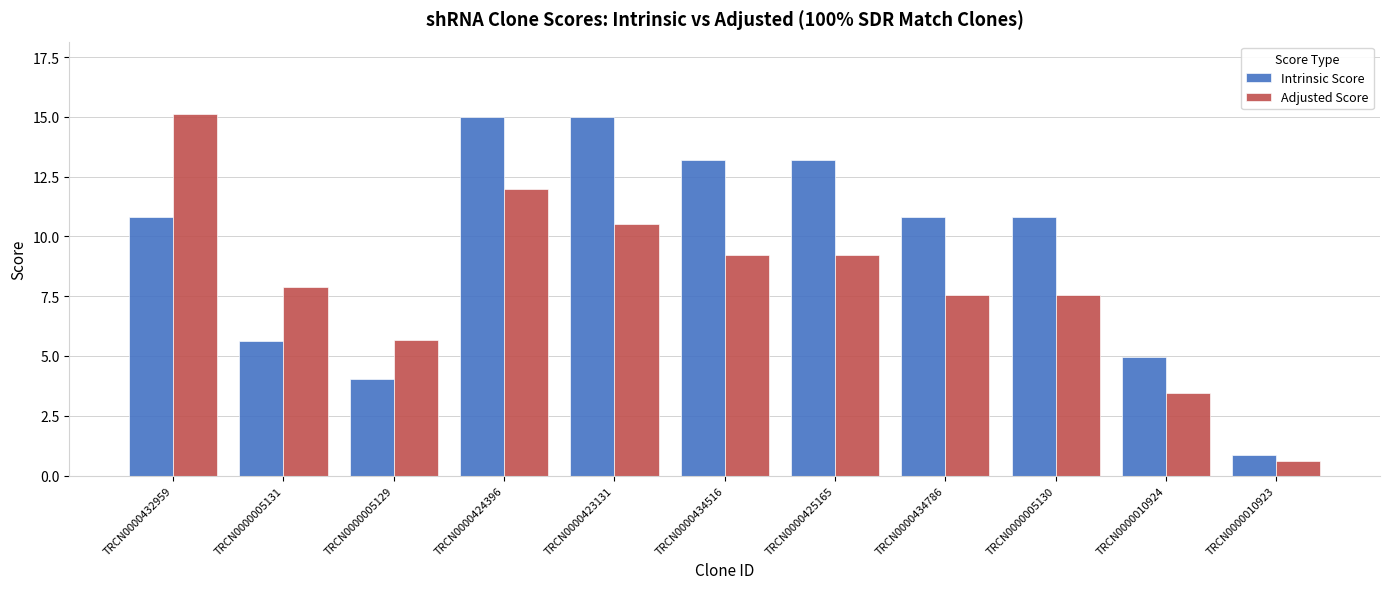

What is the sum of the Intrinsic Score values at TRCN0000005130 and TRCN0000005131?

16.4